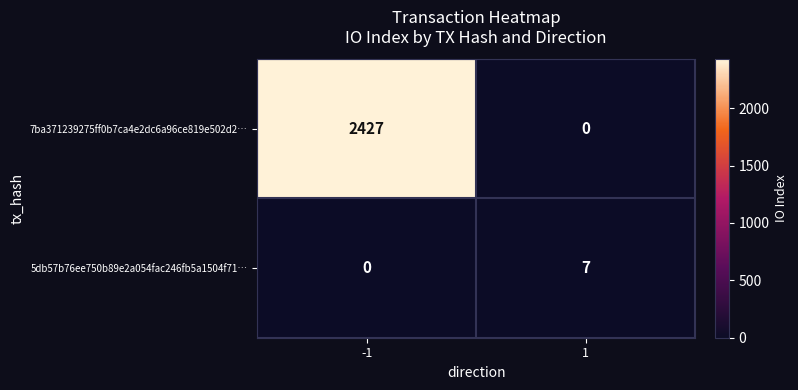

Count the number of categories in the chart.

2